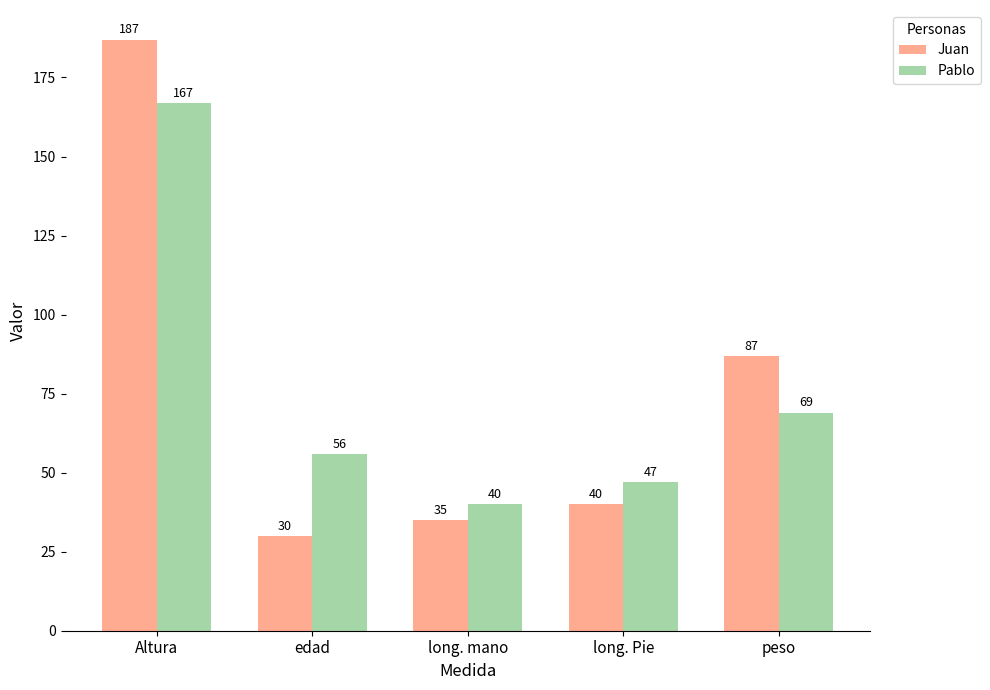

The Juan series shows 187 at Altura. True or false?

True